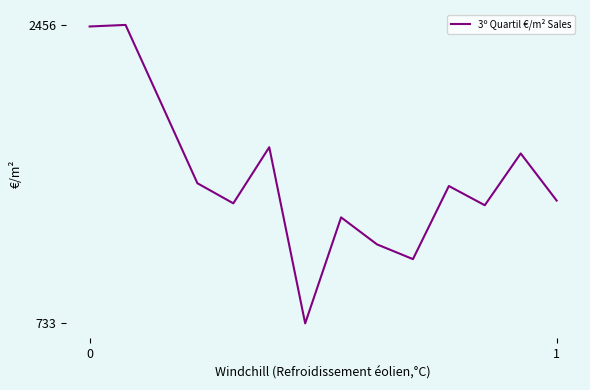

What is the greatest value displayed?

2456